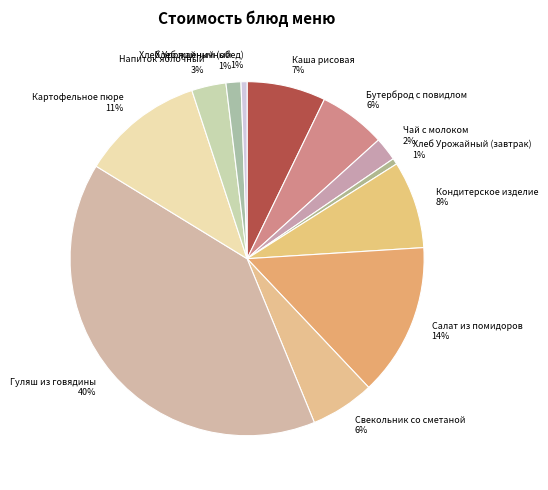

Does Хлеб пшеничный represent more than half of the total?

No